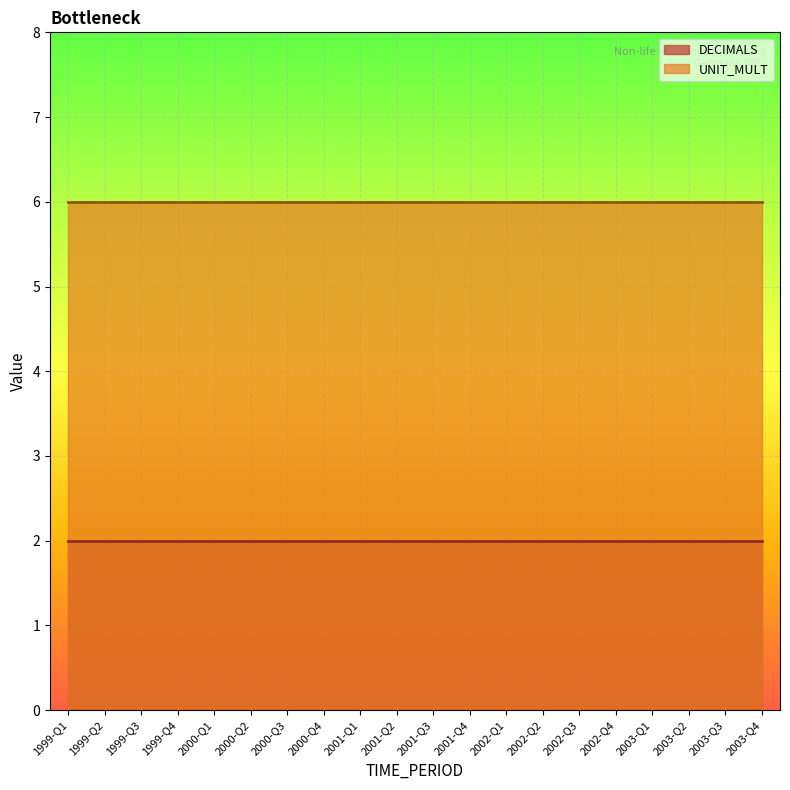

What is the label of the 8th point from the left?

2000-Q4